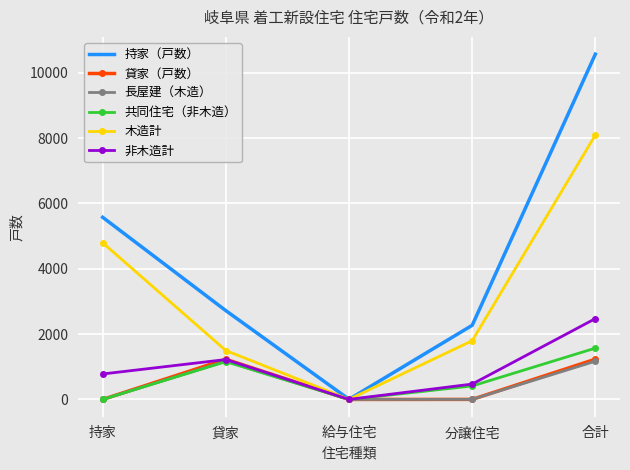

Which label corresponds to the largest value in the chart?

合計